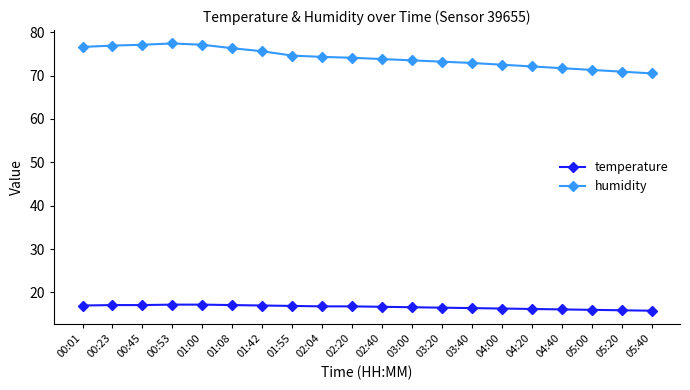

Which series has the largest total across all categories?

humidity